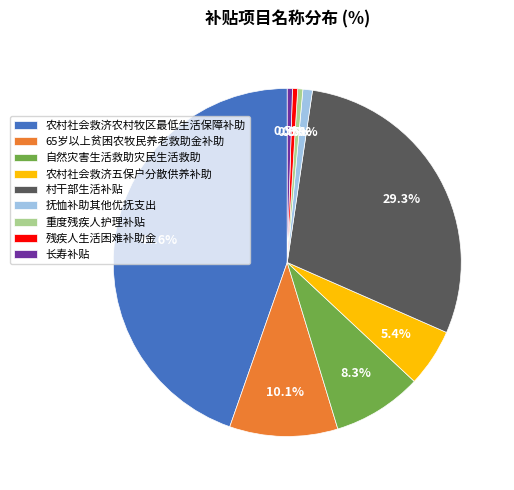

Which category has the biggest portion of the pie?

农村社会救济农村牧区最低生活保障补助